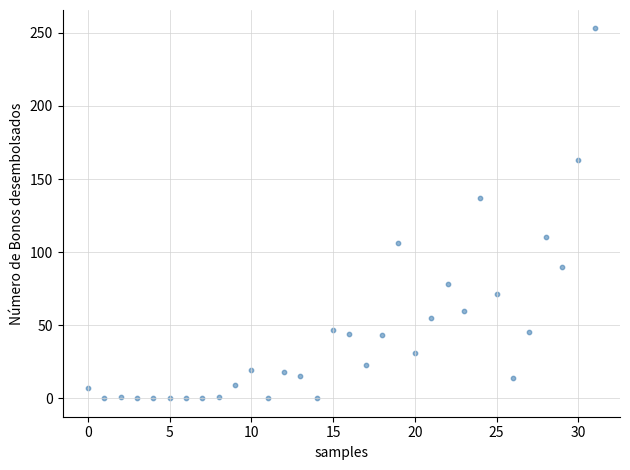

What Y value in the scatter plot is closest to 126?

137